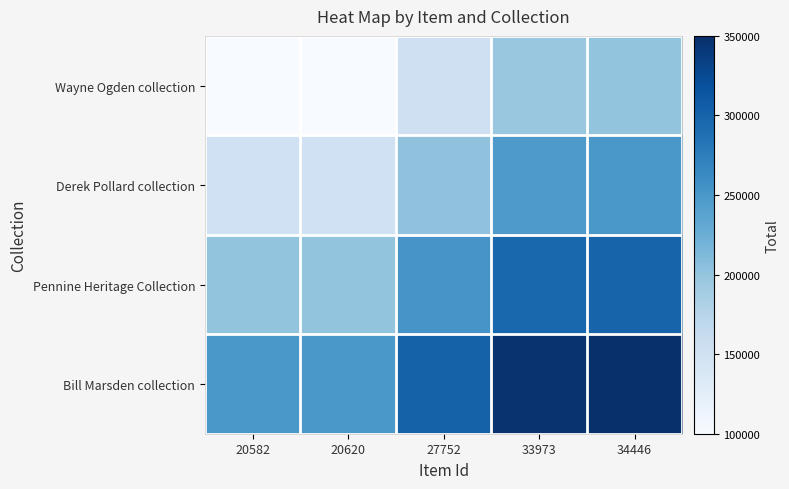

What is the difference between the highest and lowest values at 20620?

150000.0